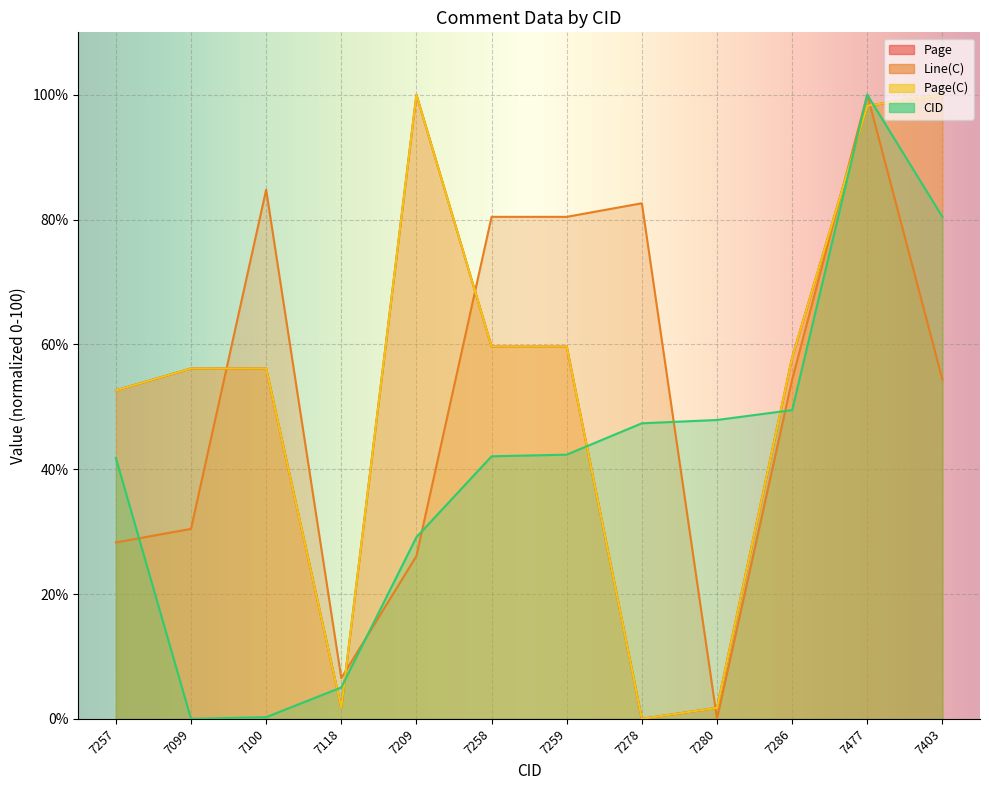

What is the average value of the Page series?

53.7